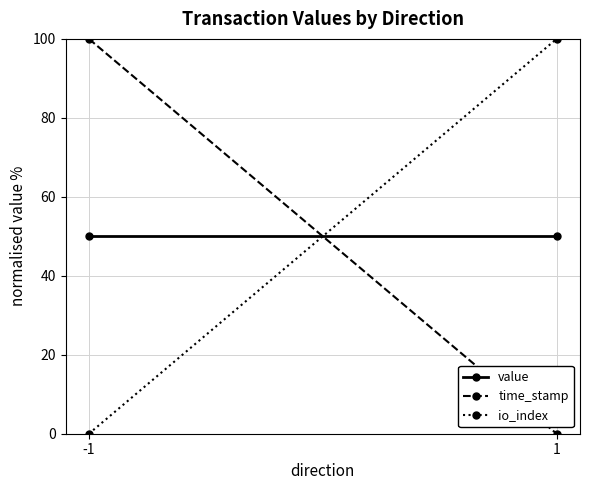

What is the approximate value of time_stamp at -1, to the nearest 50?

100